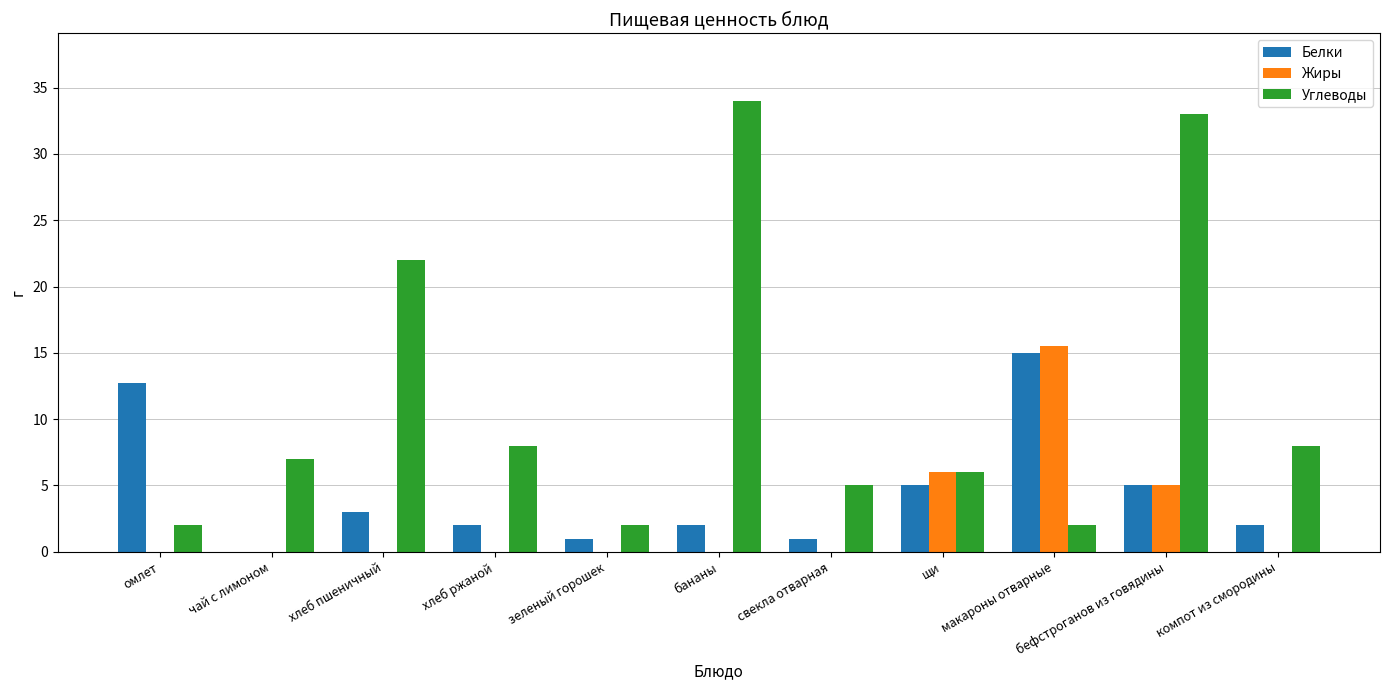

Which series changed the most between бананы and свекла отварная?

Углеводы